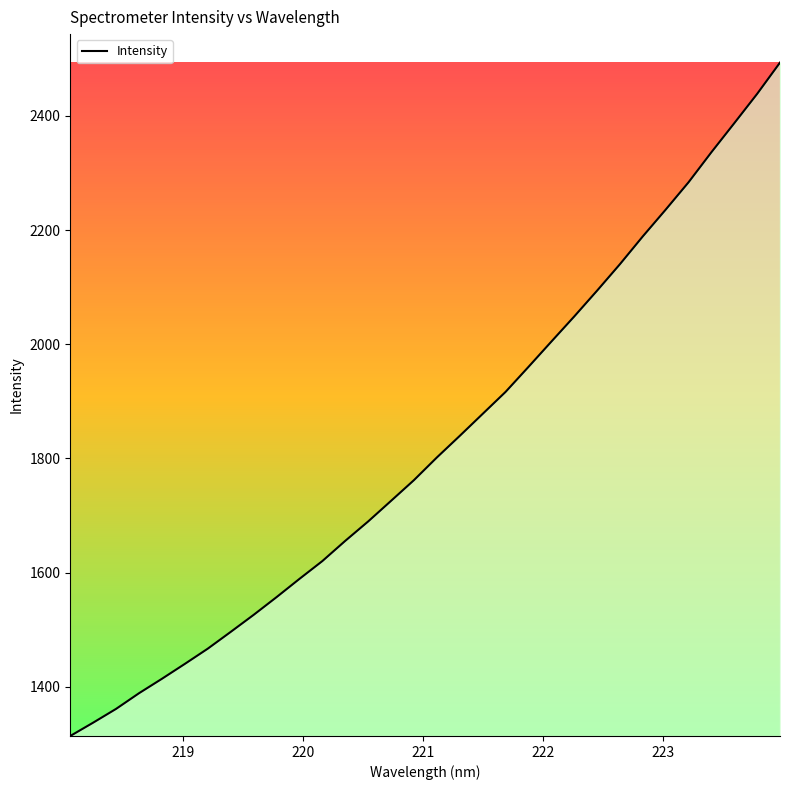

What is the greatest value displayed?

2493.3